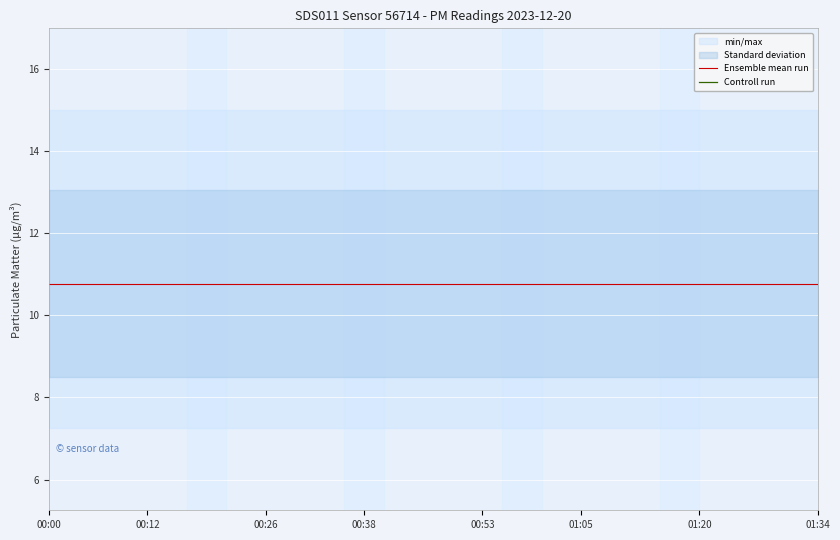

Which category has the lowest value in the Ensemble mean run series?

00:00